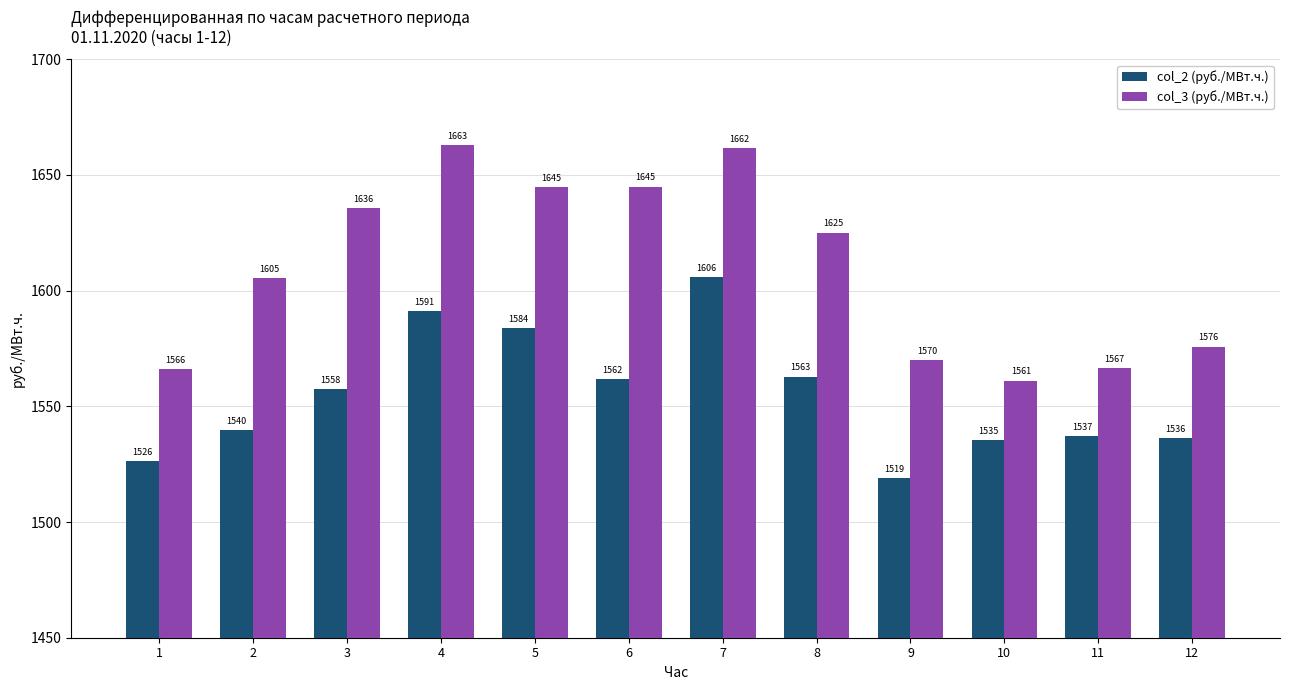

At 2, list the series in order from largest to smallest.

col_3 (руб./МВт.ч.), col_2 (руб./МВт.ч.)